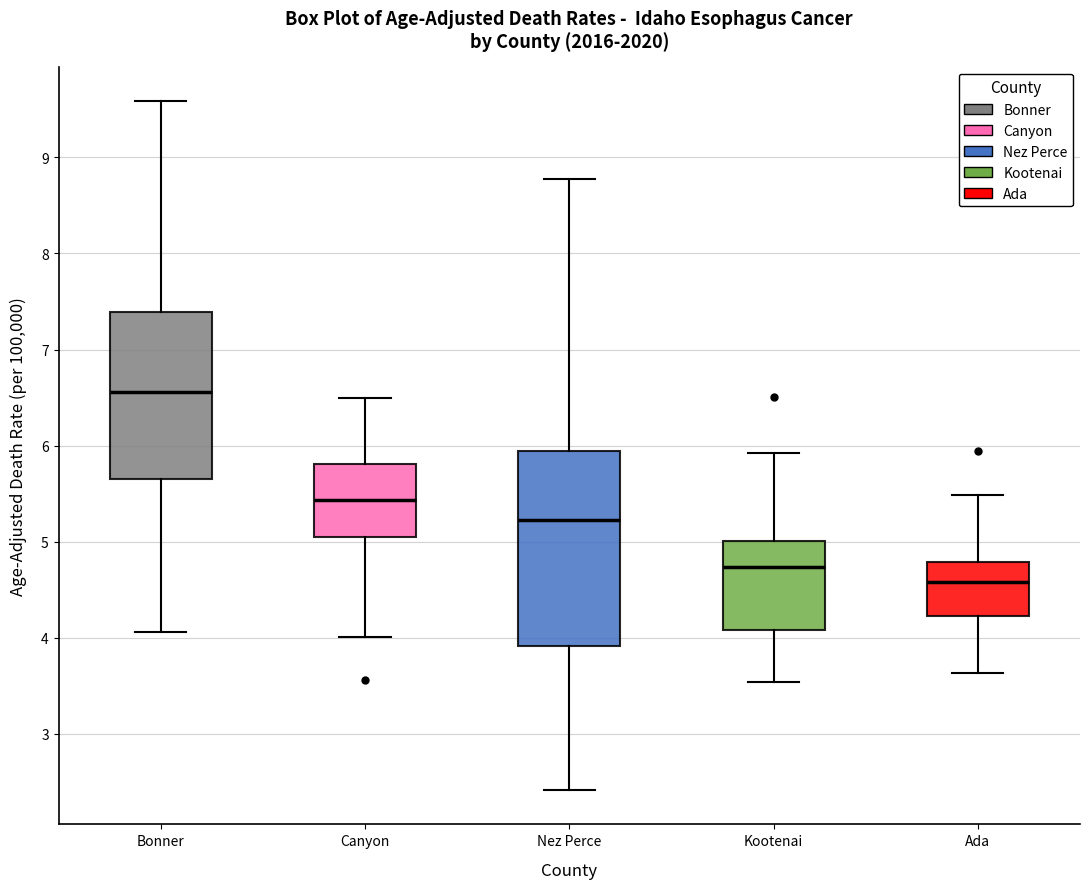

Reading left to right, transcribe this box plot: for each box, give where its median line is, the range the box spans, and where its two whiskers end, as read against the y-axis. The values are not printed on the chart, so give them approximately, as read against the axis.

Bonner: median 6.6, box 5.7 to 7.4, whiskers 4.1 to 9.6
Canyon: median 5.4, box 5.1 to 5.8, whiskers 4.0 to 6.5
Nez Perce: median 5.2, box 3.9 to 5.9, whiskers 2.4 to 8.8
Kootenai: median 4.7, box 4.1 to 5.0, whiskers 3.5 to 5.9
Ada: median 4.6, box 4.2 to 4.8, whiskers 3.6 to 5.5